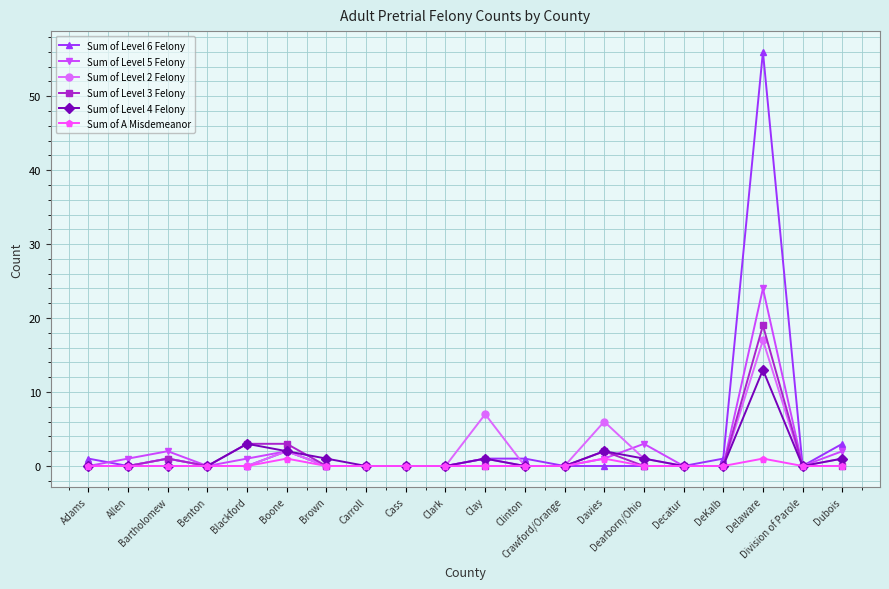

Count the number of data series in this chart.

6